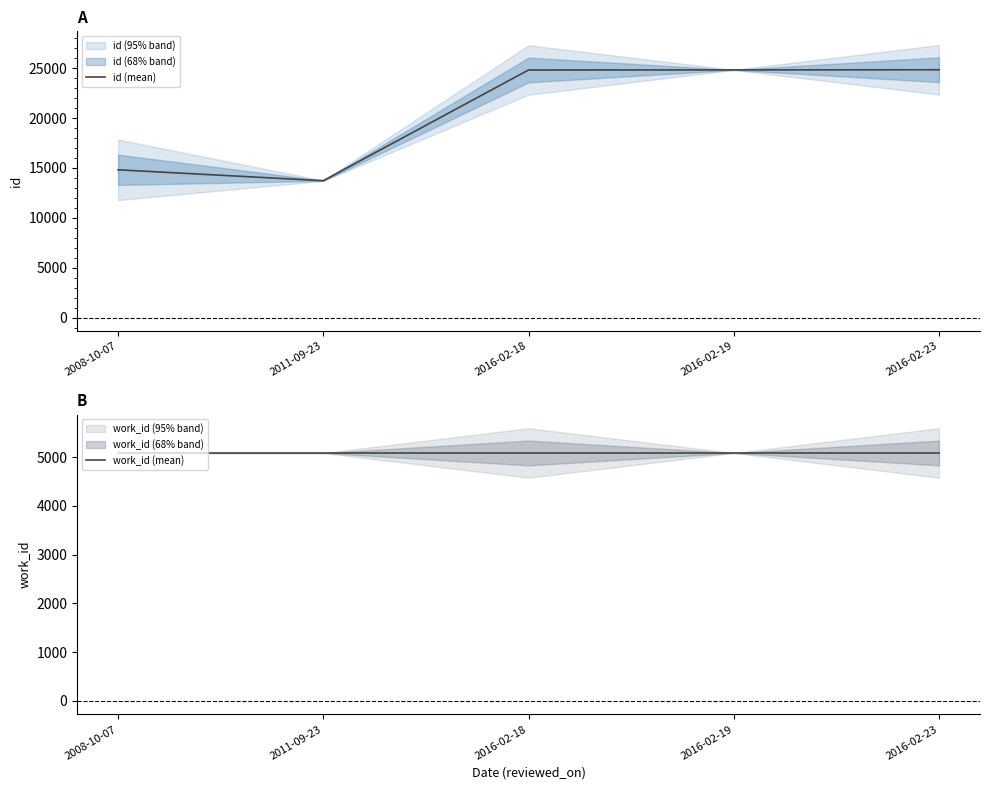

What is the label of the 5th point from the right?

2008-10-07